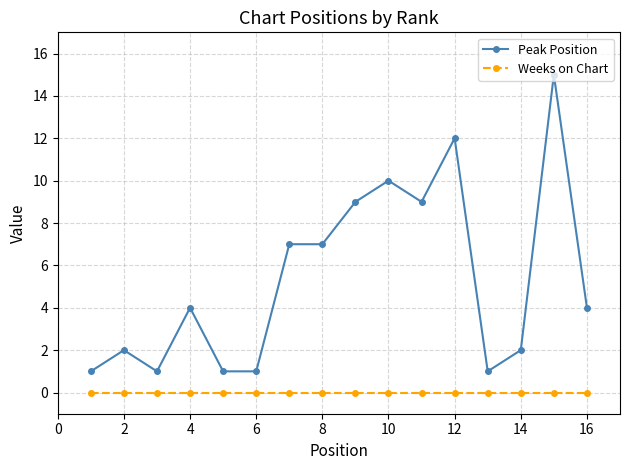

Which series has the largest total across all categories?

Peak Position